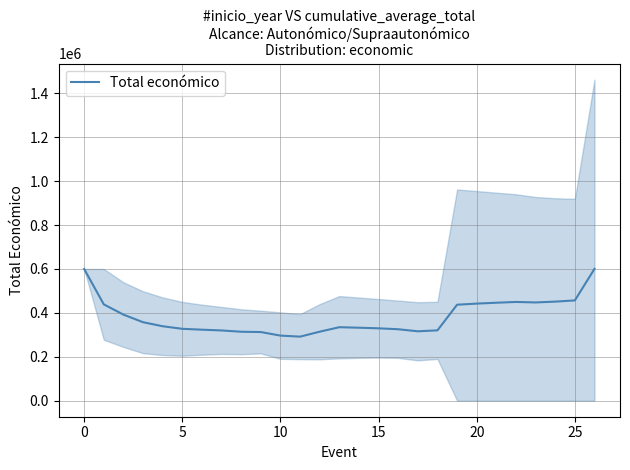

How many points are higher than both their immediate neighbors (excluding endpoints)?

2